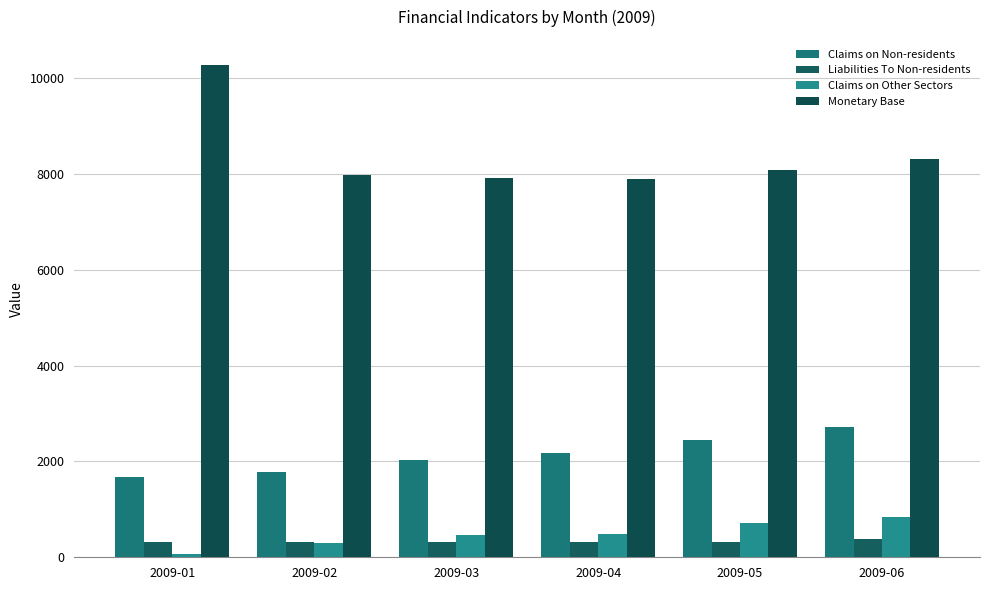

What is the sum of the Monetary Base values at 2009-01 and 2009-05?

18370.6